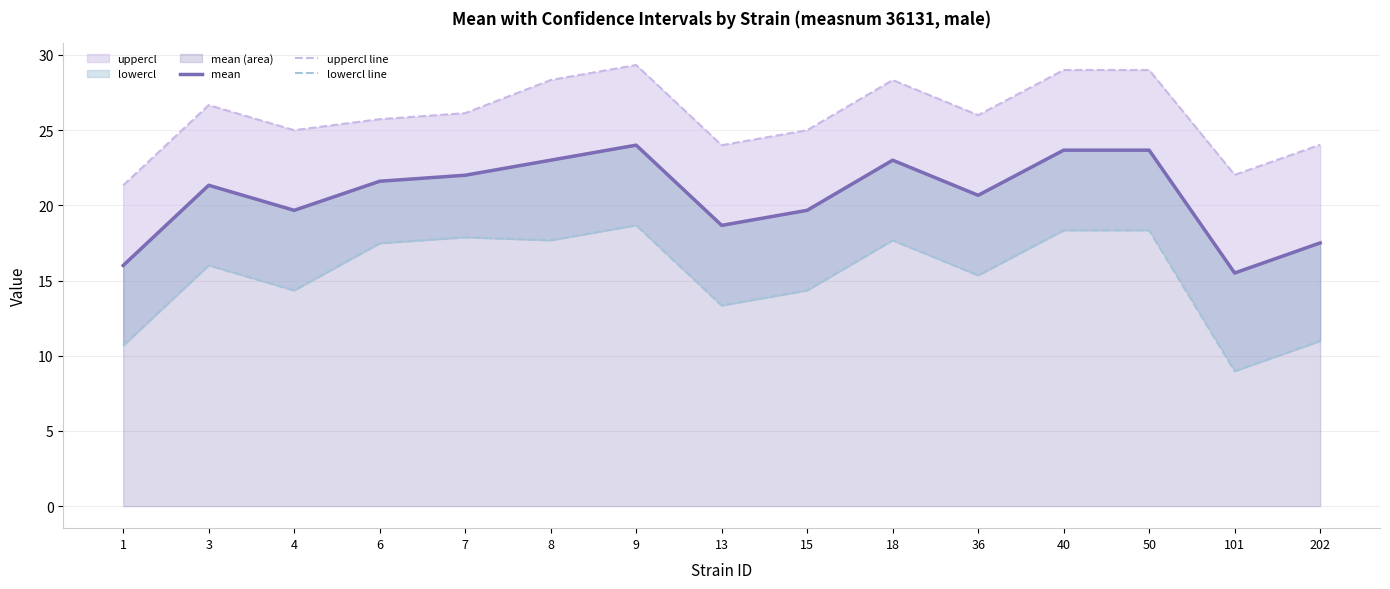

At which category is the sum across all series the highest?

9